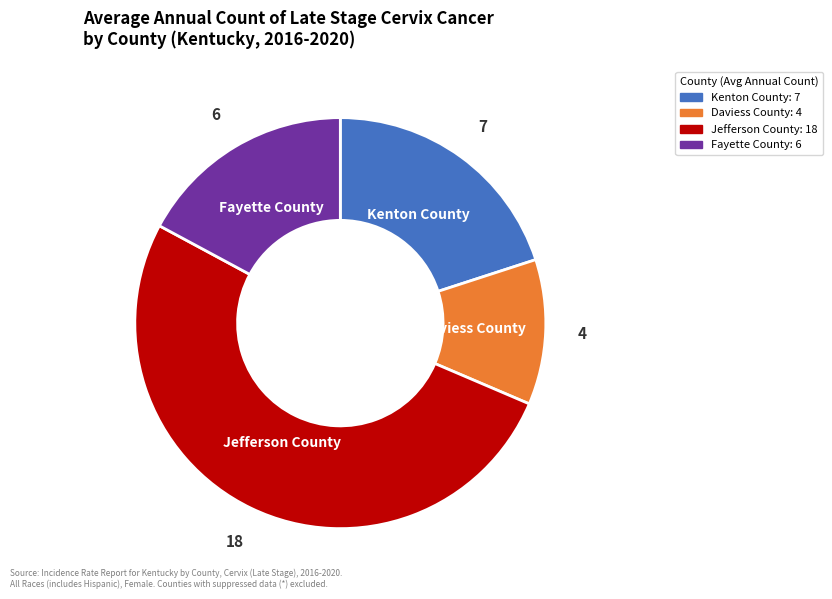

Rank the categories by value from lowest to highest.

Daviess County, Fayette County, Kenton County, Jefferson County